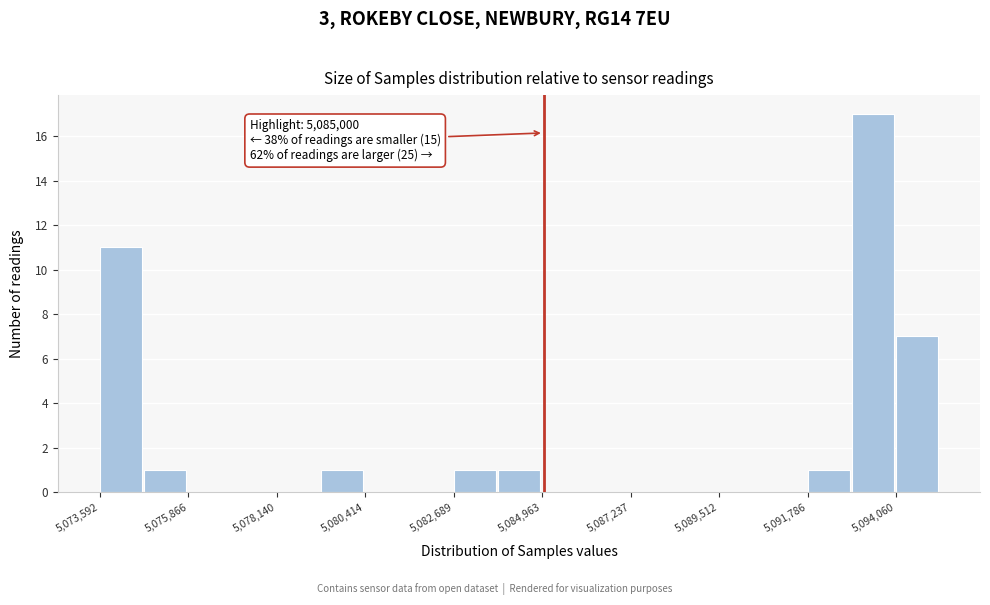

Read against the x-axis, roughly where is the centre of the tallest bar?

5093500